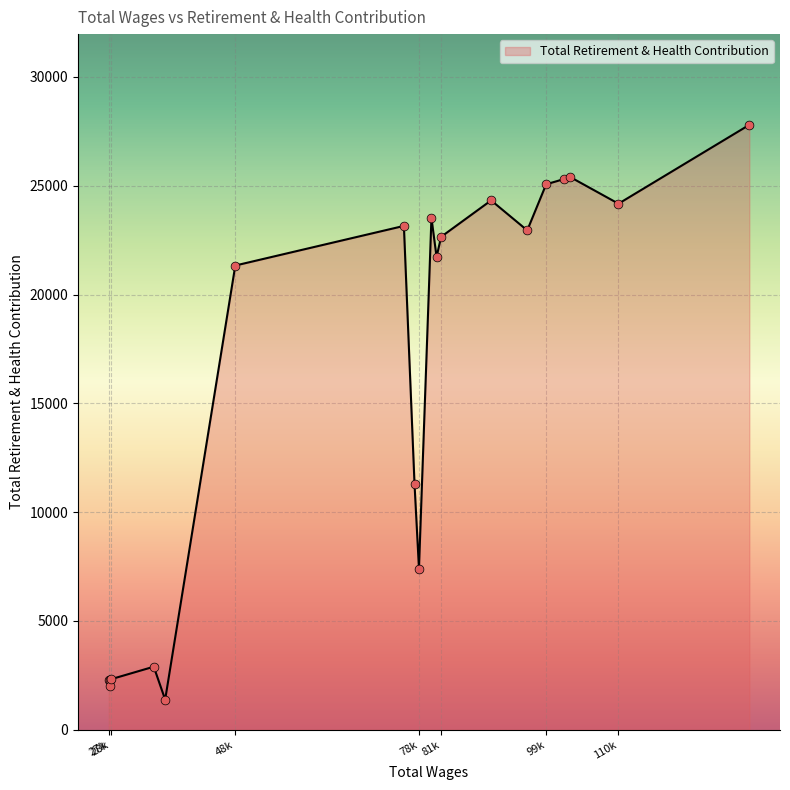

What is the difference between the maximum and minimum values?

26408.6